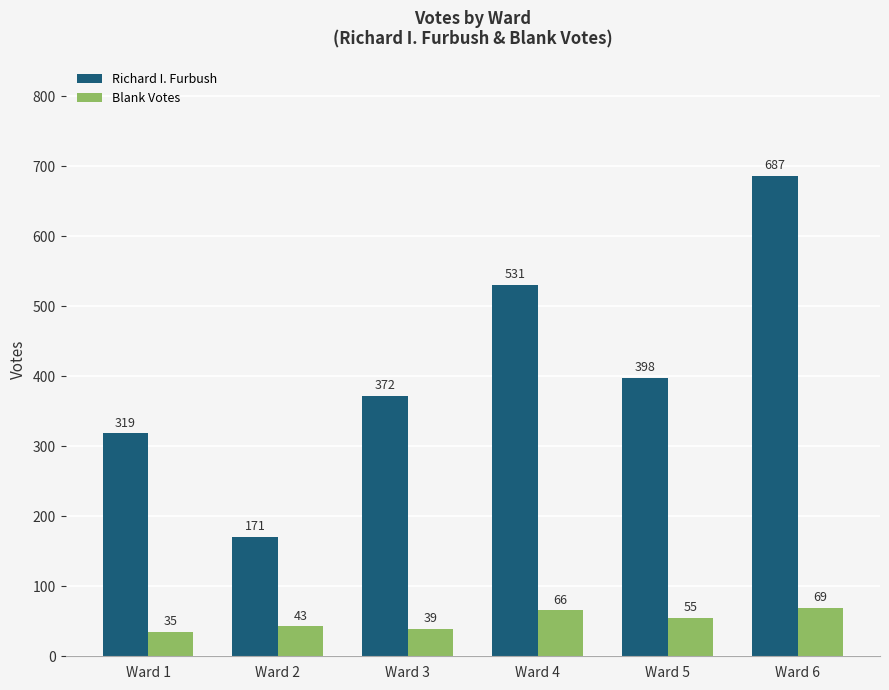

At which category is the sum across all series the highest?

Ward 6